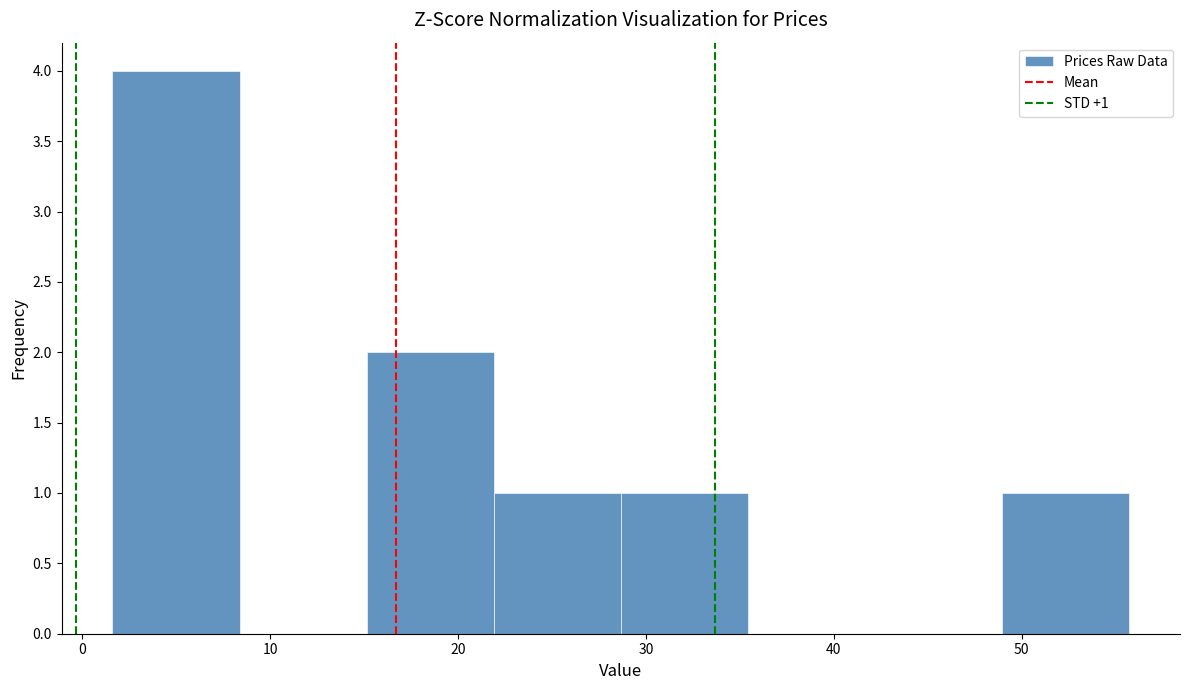

Which range on the x-axis has the tallest bar?

2 to 8